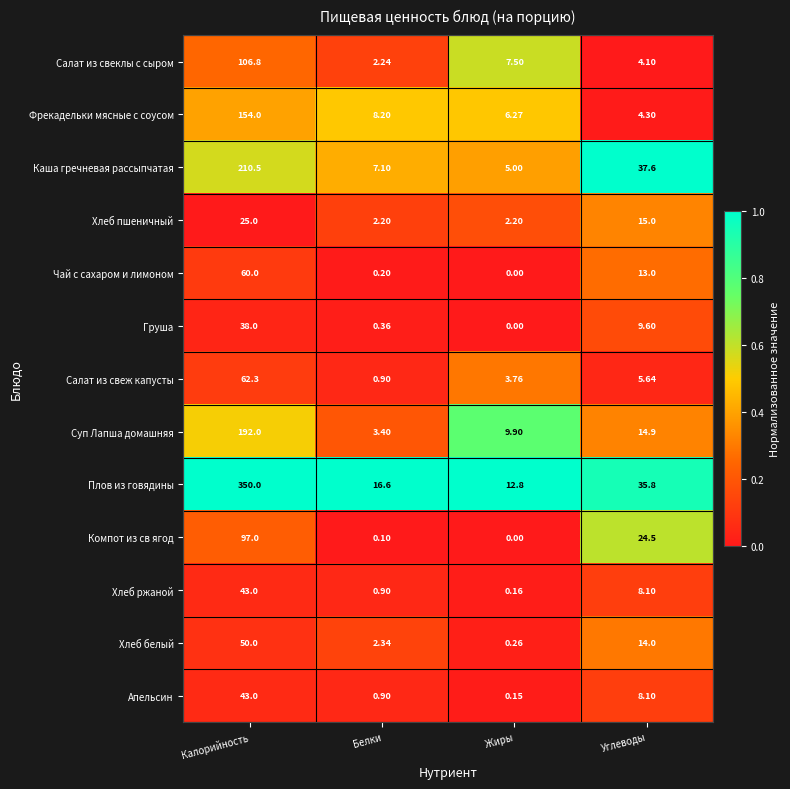

Where does the Чай с сахаром и лимоном series first go above 13?

Калорийность